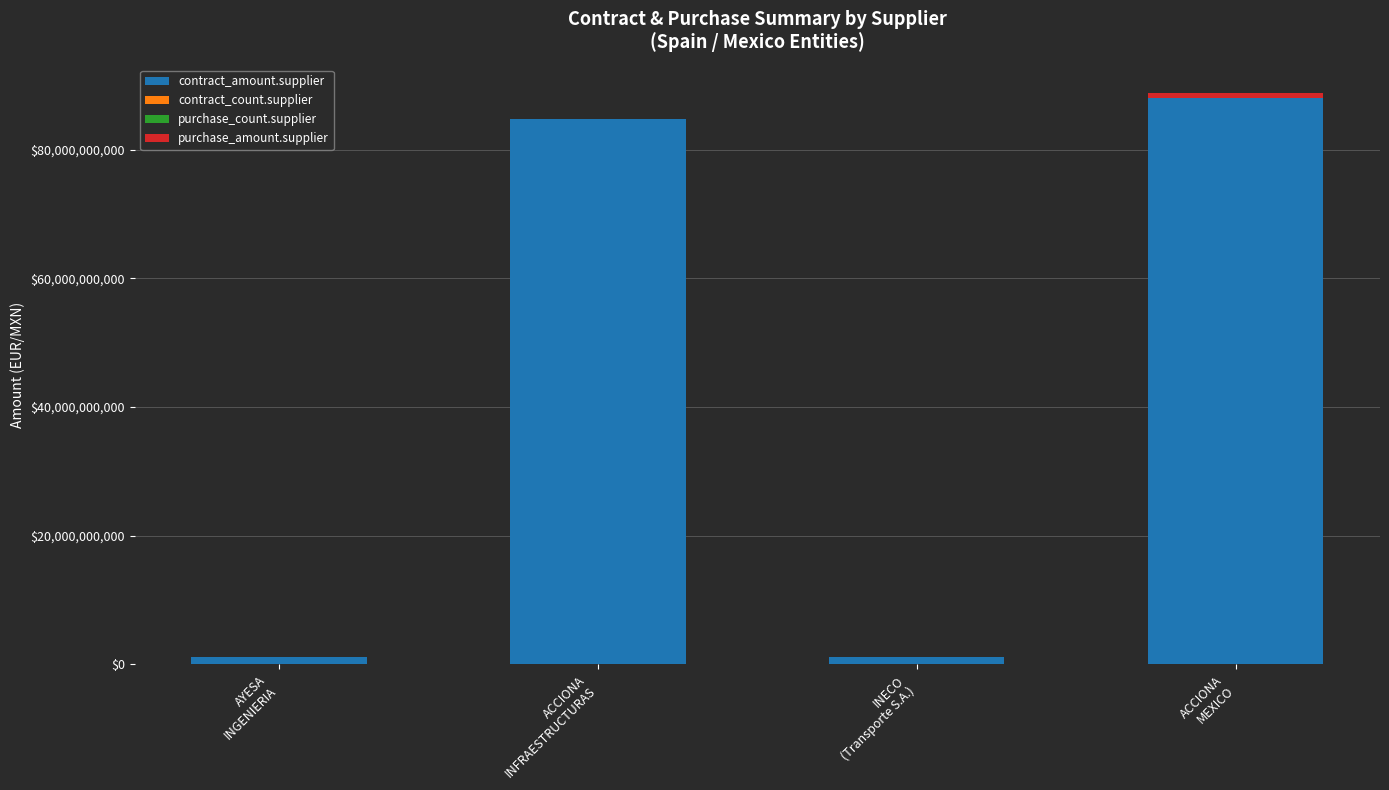

What is the maximum value for contract_amount.supplier?

87950969044